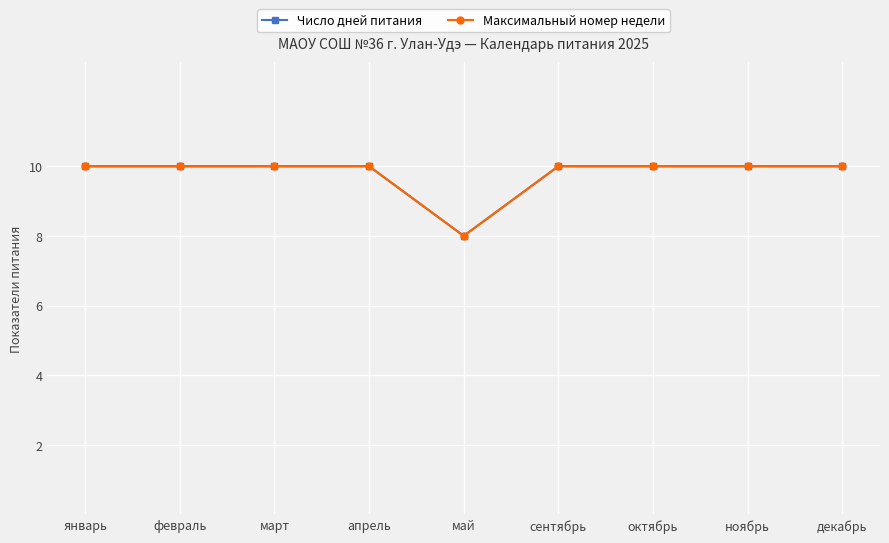

Does the chart have visible grid lines?

Yes